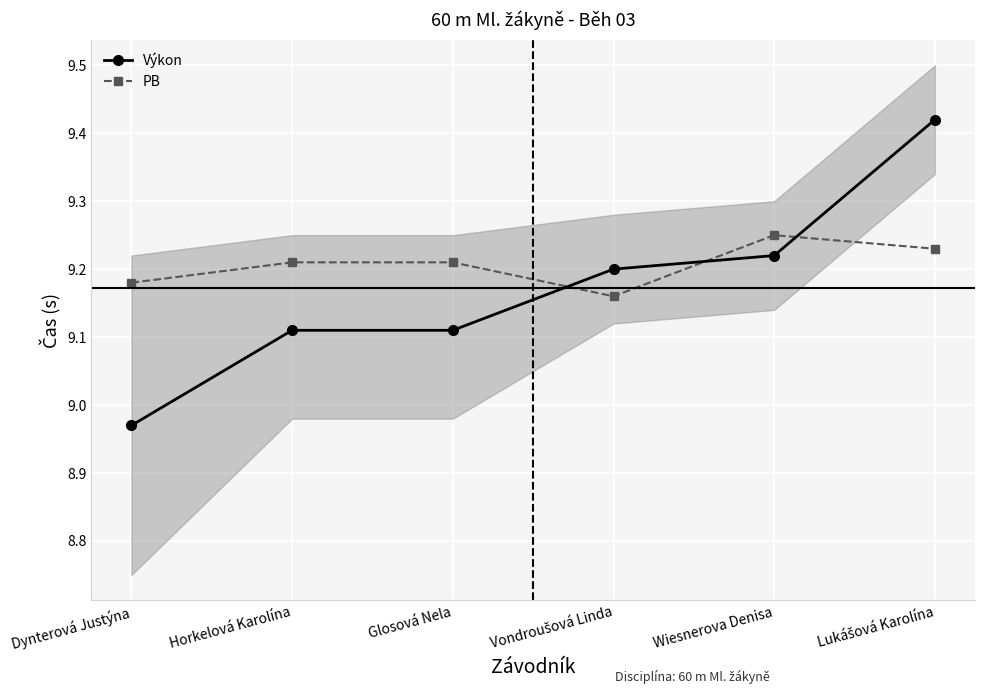

At which label does Výkon reach its minimum?

Dynterová Justýna